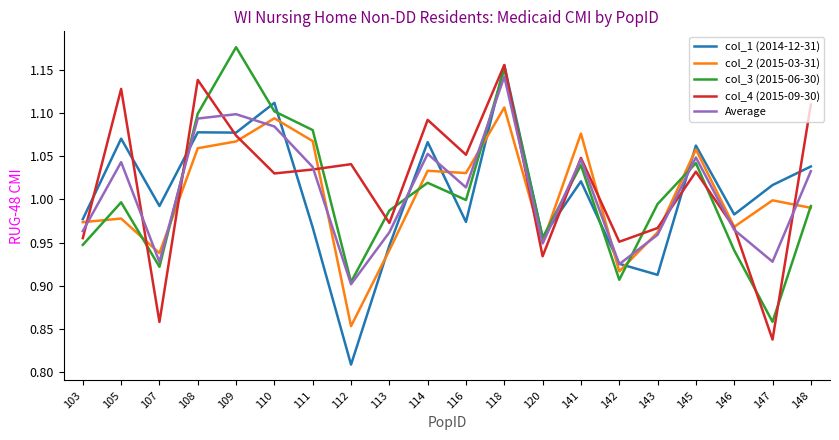

Between 110 and 147, which series saw the biggest shift?

col_3 (2015-06-30)